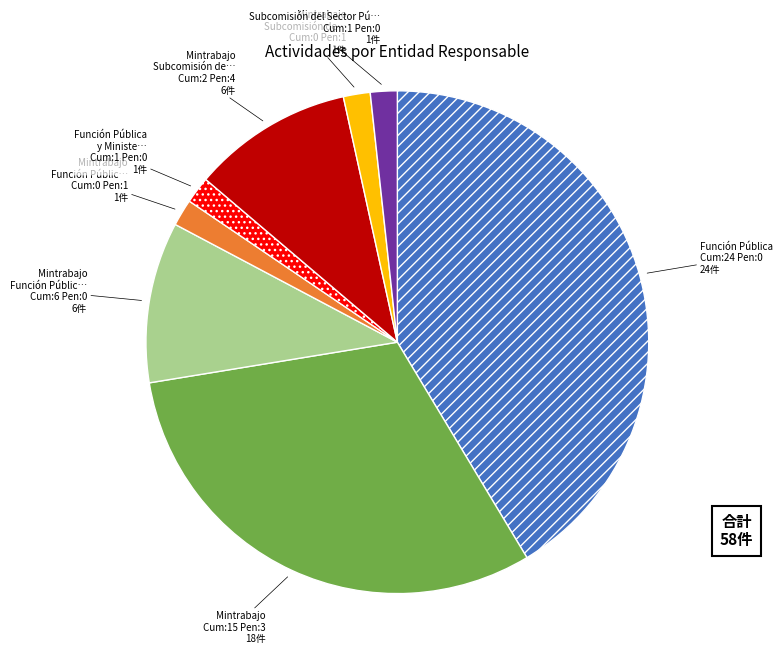

Is there a majority slice in this chart?

No